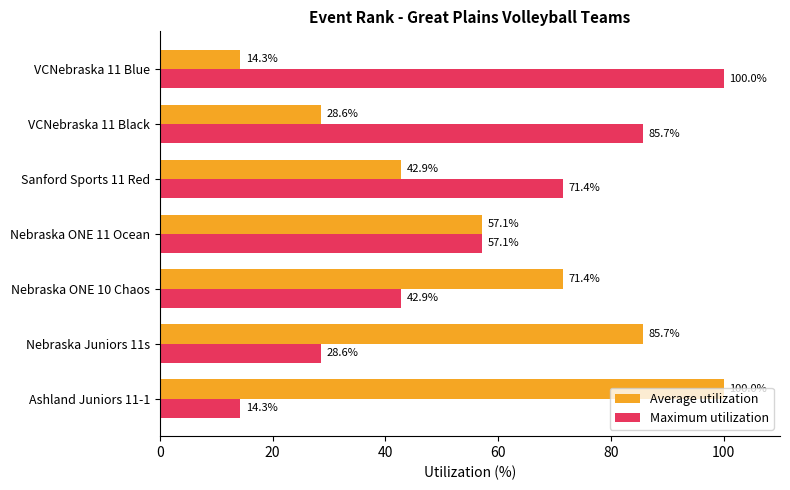

What is the greatest value displayed?

100.0